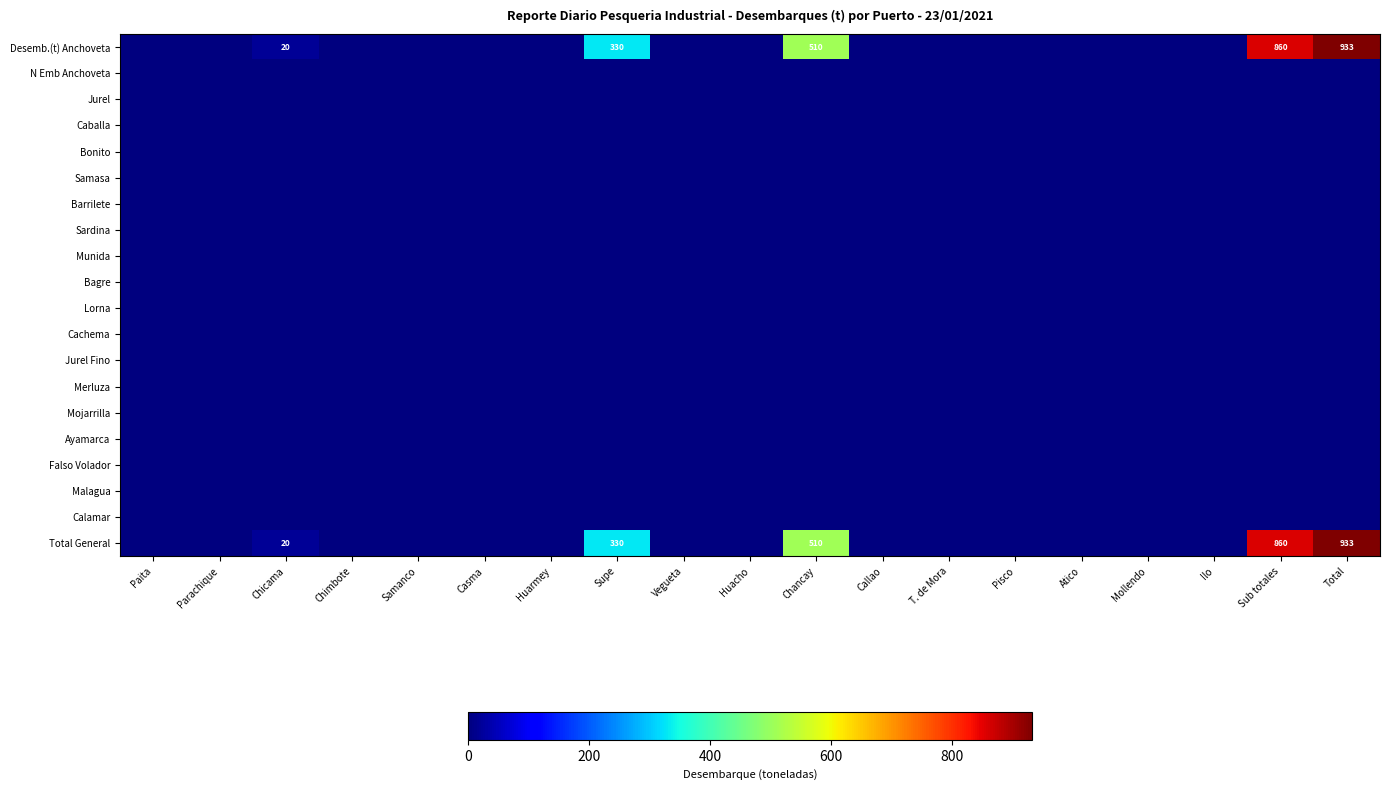

At which category is the sum across all series the highest?

Total